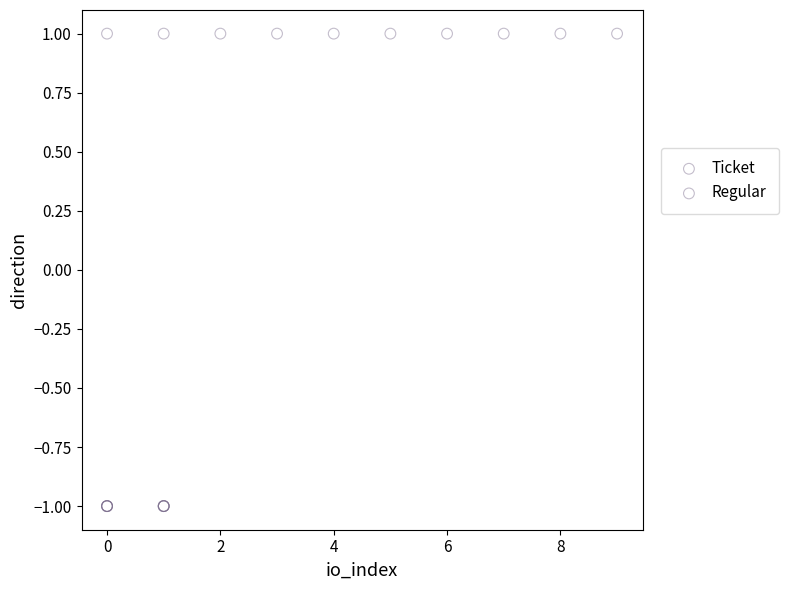

Which series contains the highest Y value?

Regular